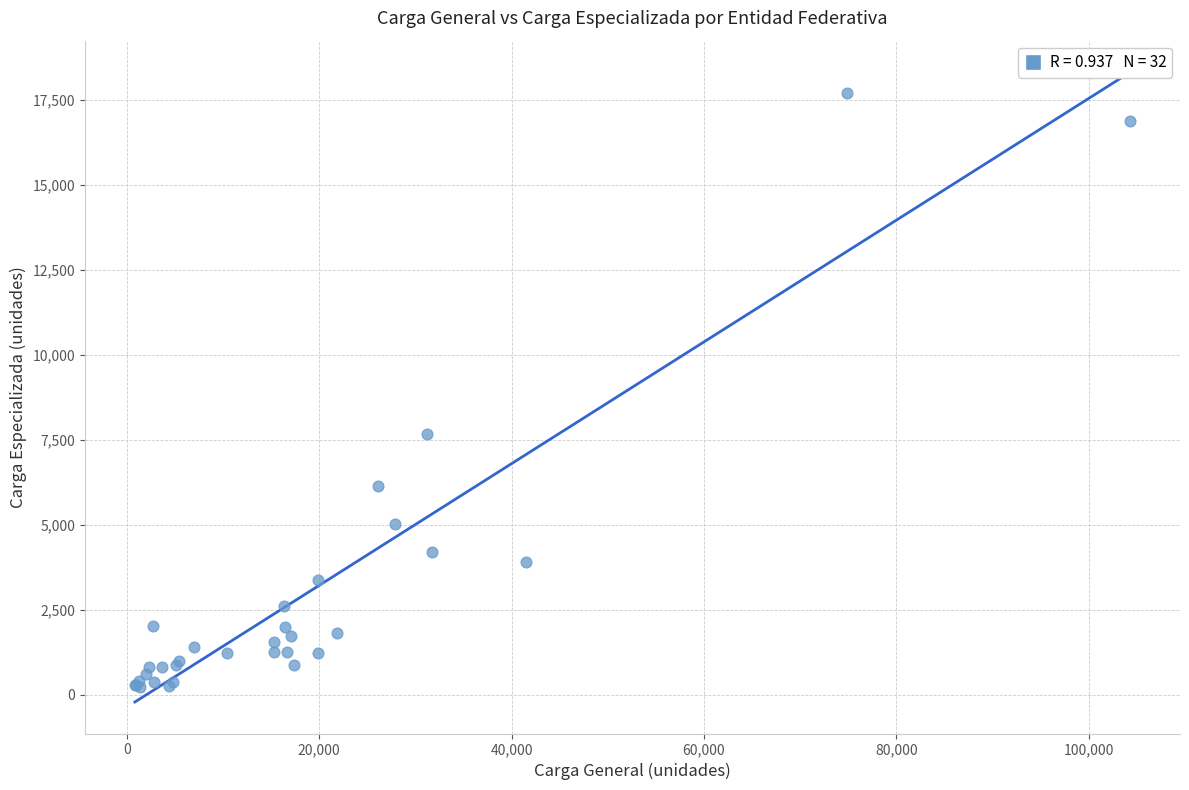

What Y value in the scatter plot is closest to 8965?

7668